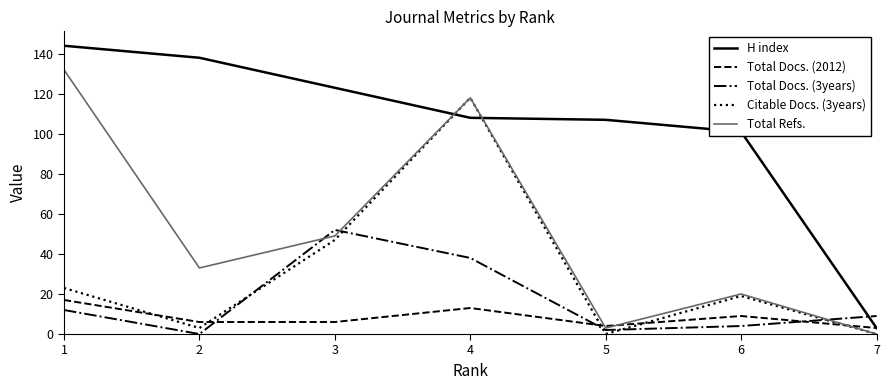

Reading left to right, transcribe all the data shown in this chart.

H index: 1=144	2=138	3=123	4=108	5=107	6=101	7=3
Total Docs. (2012): 1=17	2=6	3=6	4=13	5=4	6=9	7=3
Total Docs. (3years): 1=12	2=0	3=52	4=38	5=2	6=4	7=9
Citable Docs. (3years): 1=23	2=3	3=47	4=118	5=0	6=19	7=0
Total Refs.: 1=132	2=33	3=49	4=118	5=3	6=20	7=0